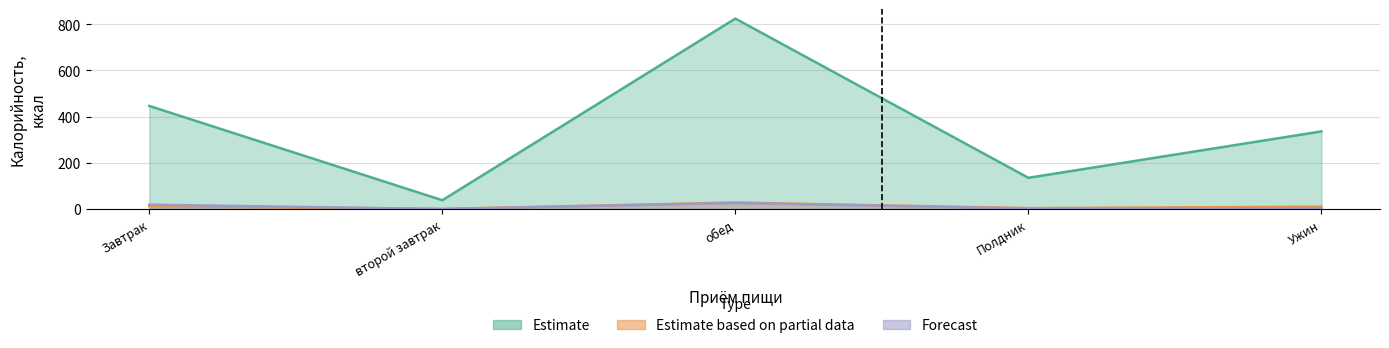

Reading left to right, transcribe all the data shown in this chart.

Estimate: 446.1	38.0	824.3	135.0	335.9
Estimate based on partial data: 12.4	0.5	28.0	3.7	10.1
Forecast: 18.8	0.0	26.2	2.0	3.7